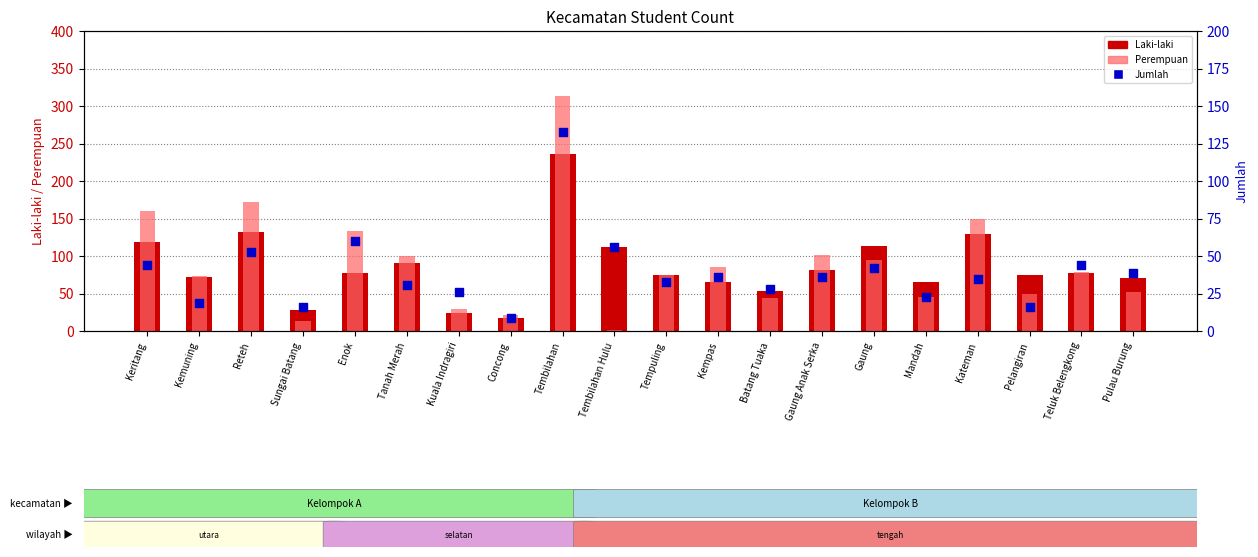

At which category is the sum across all series the highest?

Tembilahan